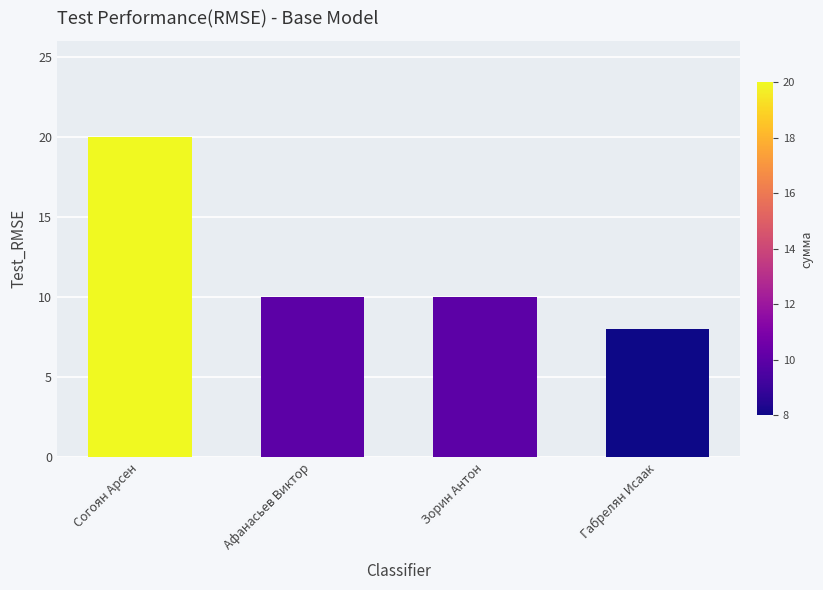

What is the ratio of the value at Афанасьев Виктор to the value at Согоян Арсен?

0.5